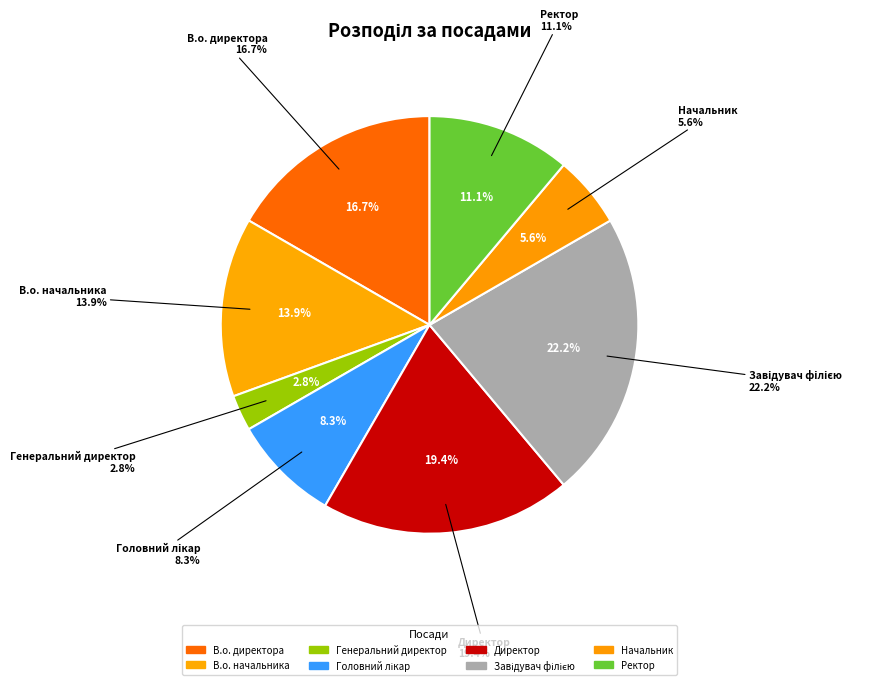

What percentage is the Завідувач філією slice, to the nearest percent?

22%